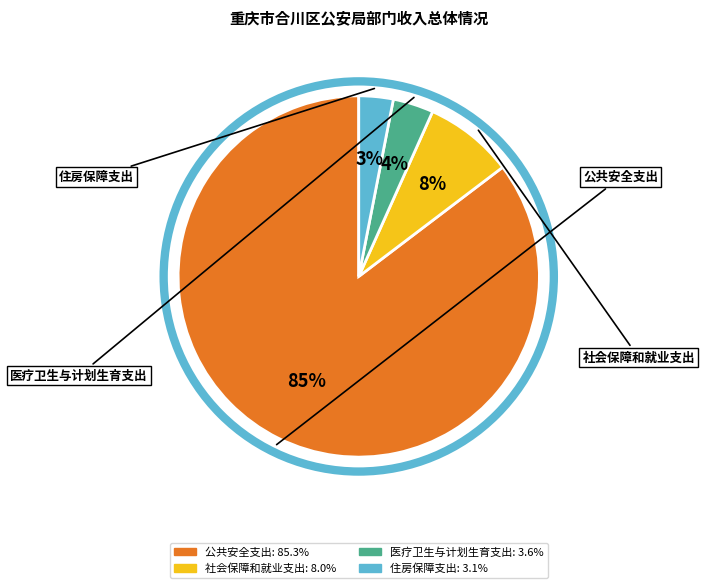

To the nearest percent, what portion does 公共安全支出 represent?

85%